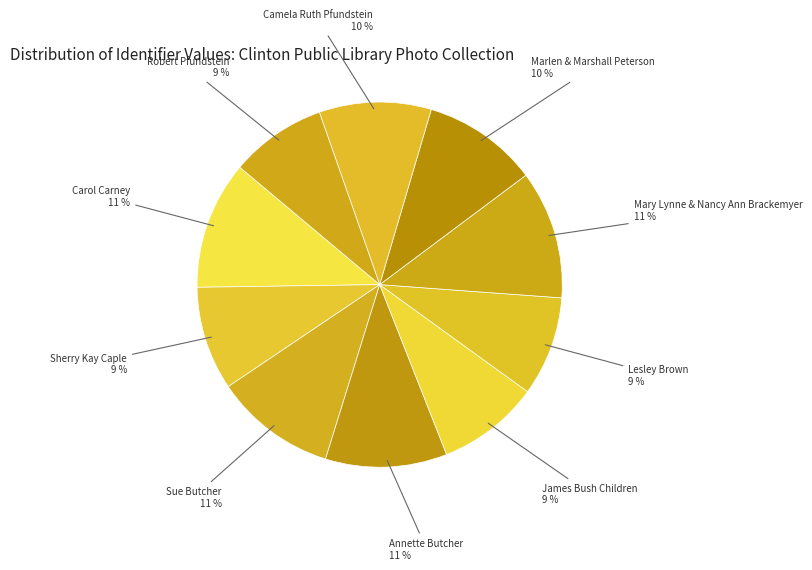

Is there any slice that represents more than half of the pie?

No